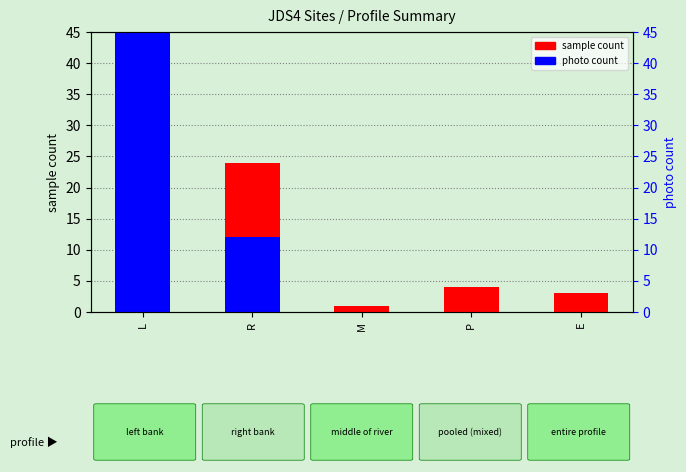

Where is photo count nearest to the value 26?

R